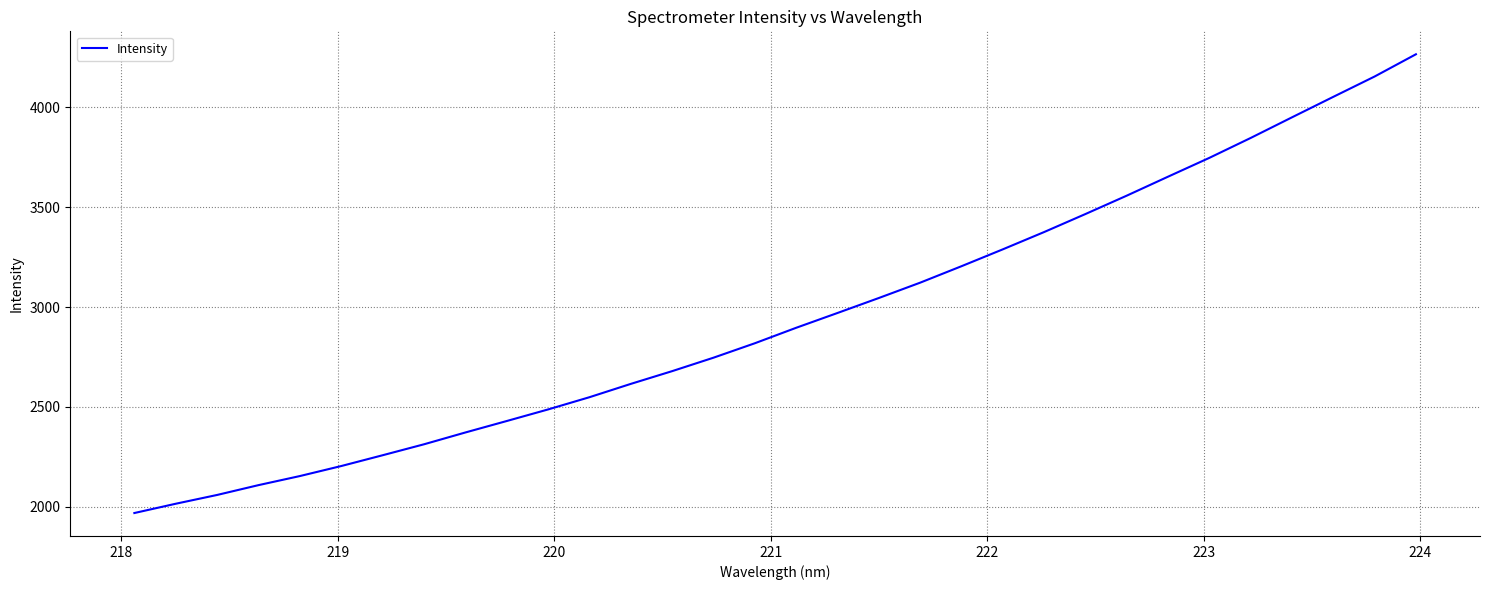

What is the maximum value shown in the chart?

4266.4